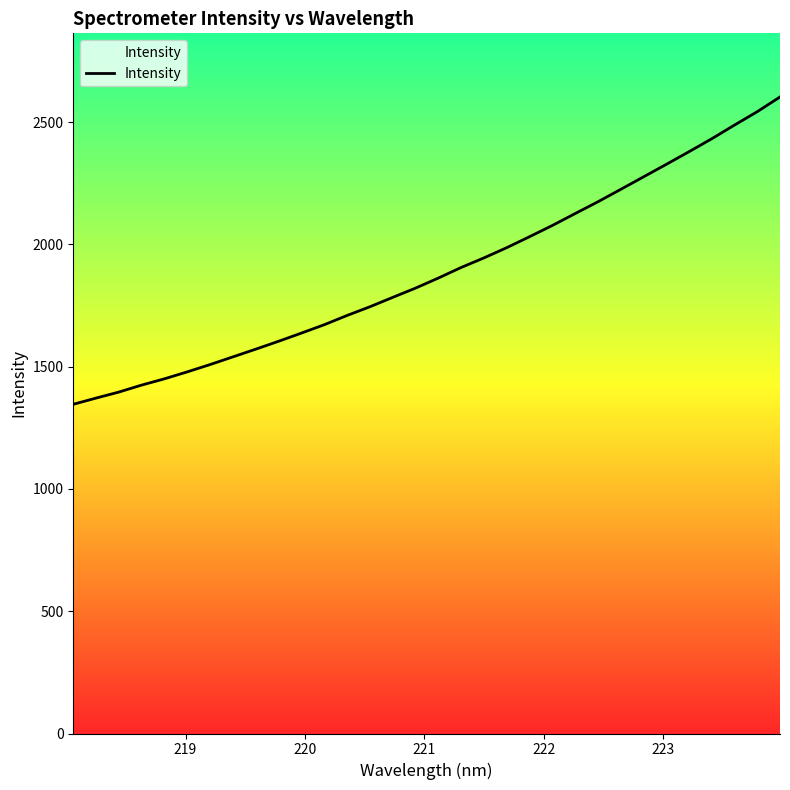

Reading left to right, list all the values displayed in this chart.

1346.1	1371.6	1396.2	1424.8	1450.5	1478.9	1508.8	1540.2	1571.7	1603.9	1637.3	1671.5	1709.3	1744.9	1783.3	1821.1	1862.2	1905.4	1944.6	1986.4	2031.3	2077.1	2125.8	2174.0	2224.6	2275.8	2326.9	2378.8	2431.8	2487.8	2542.6	2602.7